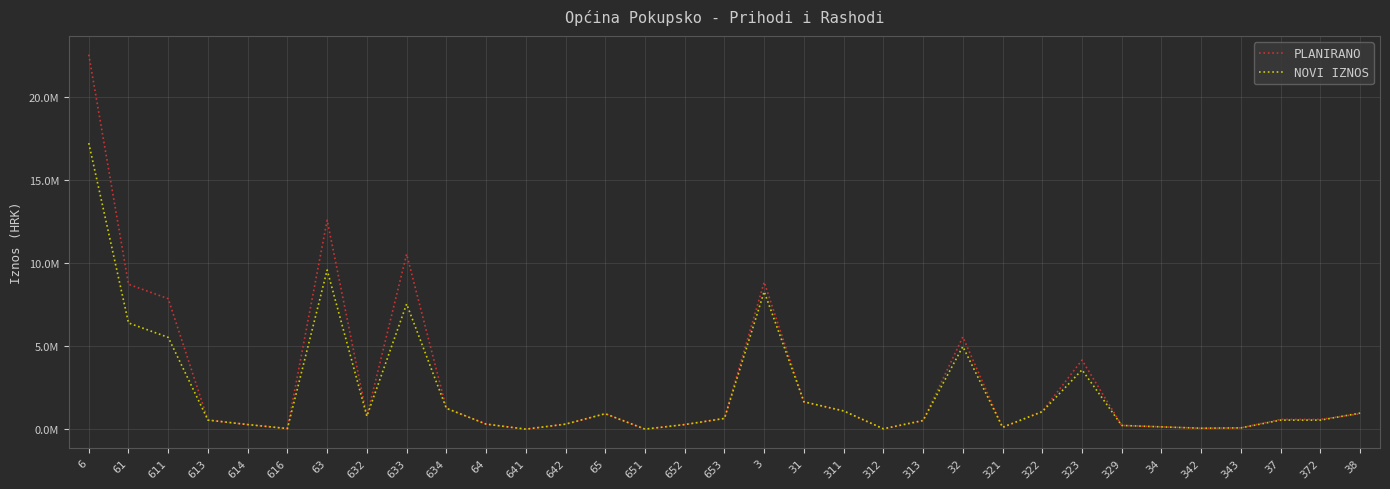

How many intersections are there between PLANIRANO and NOVI IZNOS?

5